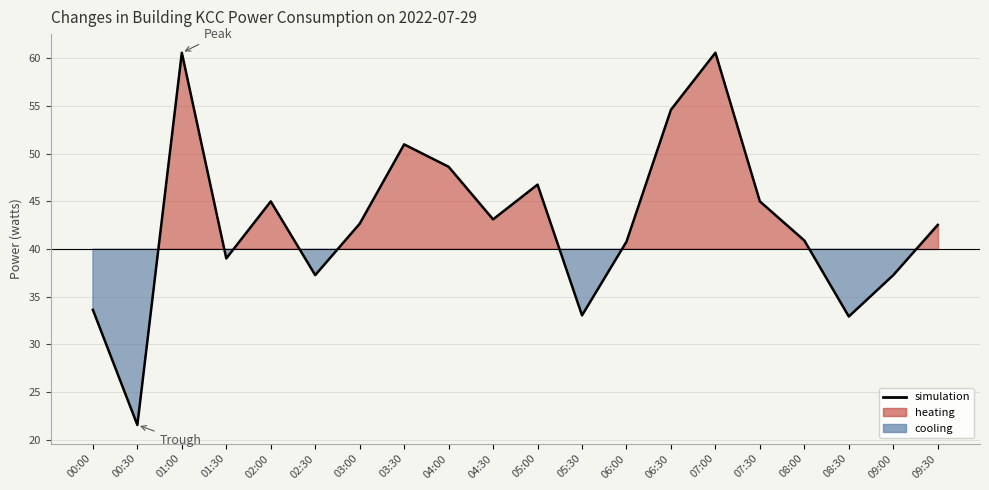

List the labels in order of value, smallest first.

00:30, 08:30, 05:30, 00:00, 02:30, 09:00, 01:30, 06:00, 08:00, 09:30, 03:00, 04:30, 02:00, 07:30, 05:00, 04:00, 03:30, 06:30, 01:00, 07:00